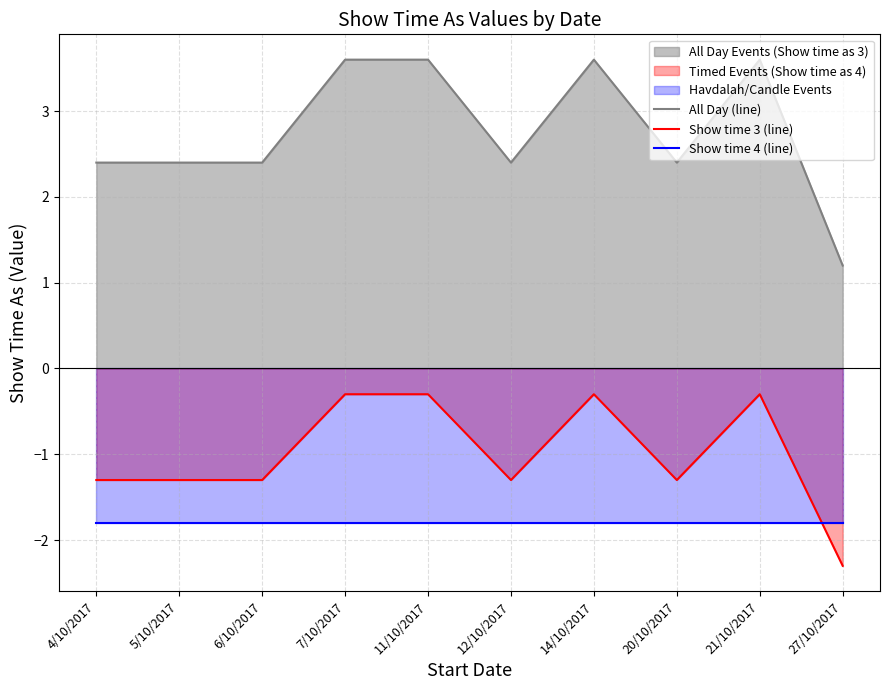

True or false: Show time 4 (line) and Show time 3 (line) cross at least once.

True